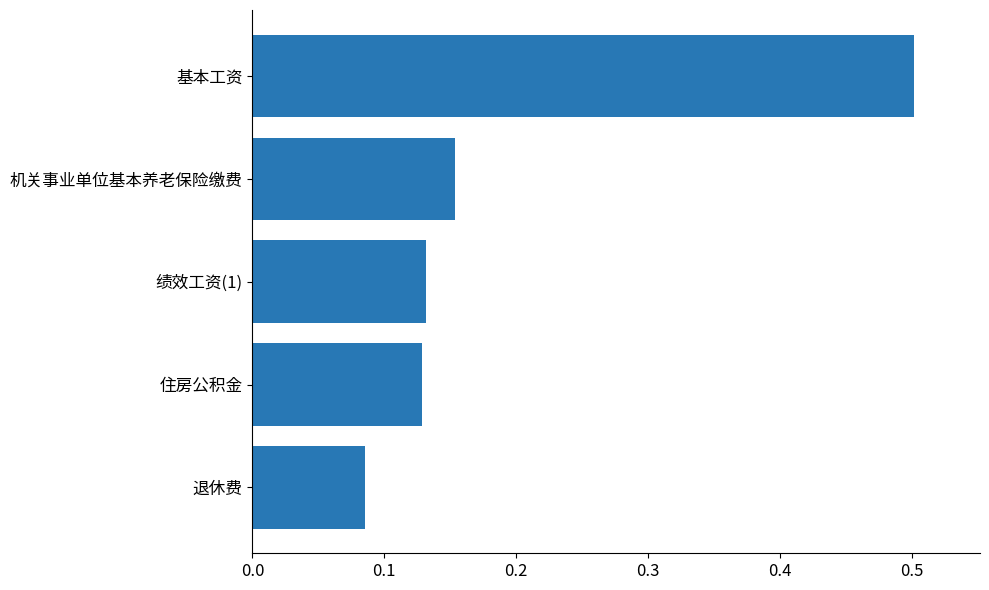

Which label corresponds to the smallest value in the chart?

退休费